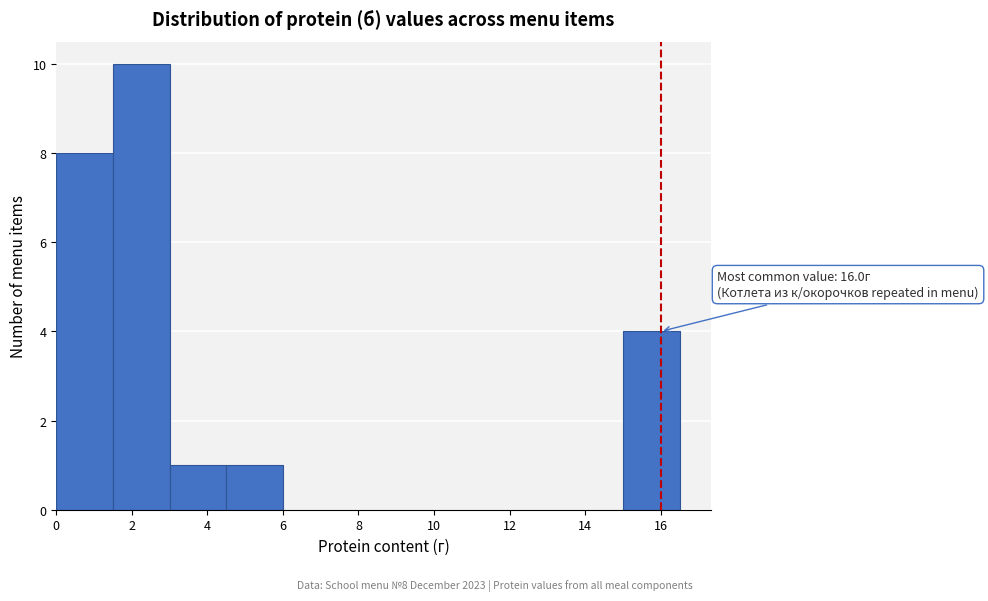

Over which range of the x-axis is the bar tallest?

1.5 to 3.0